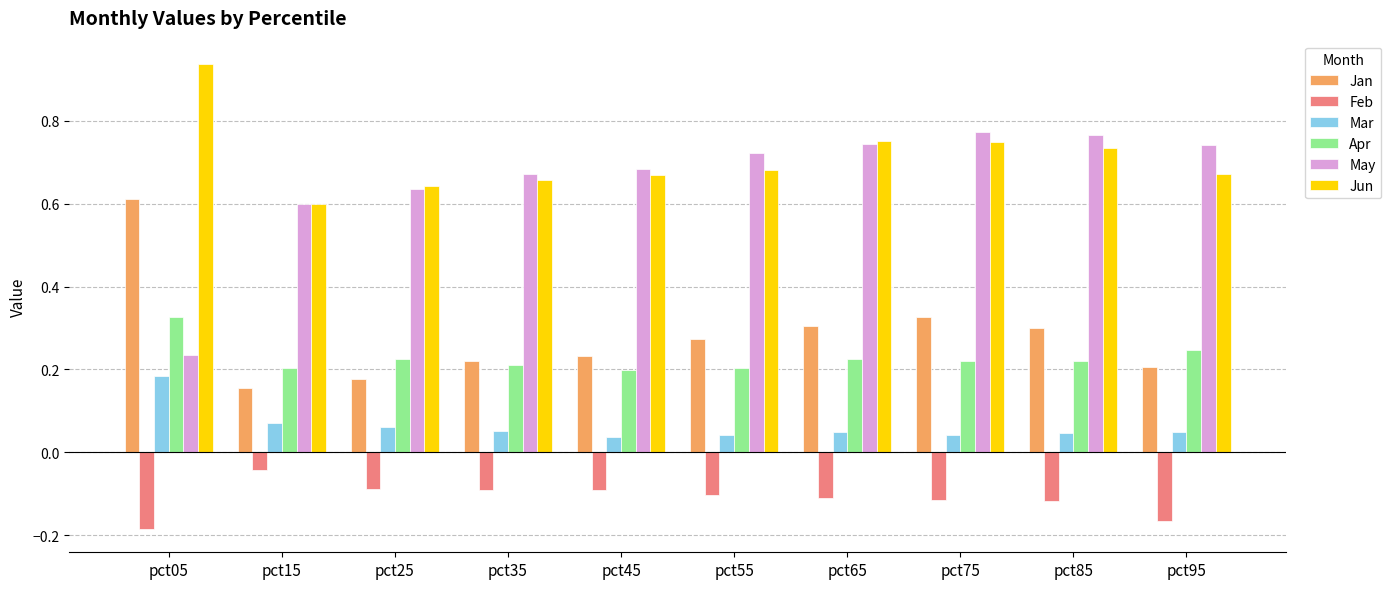

Count the Jun values in the range 0 to 1.

10